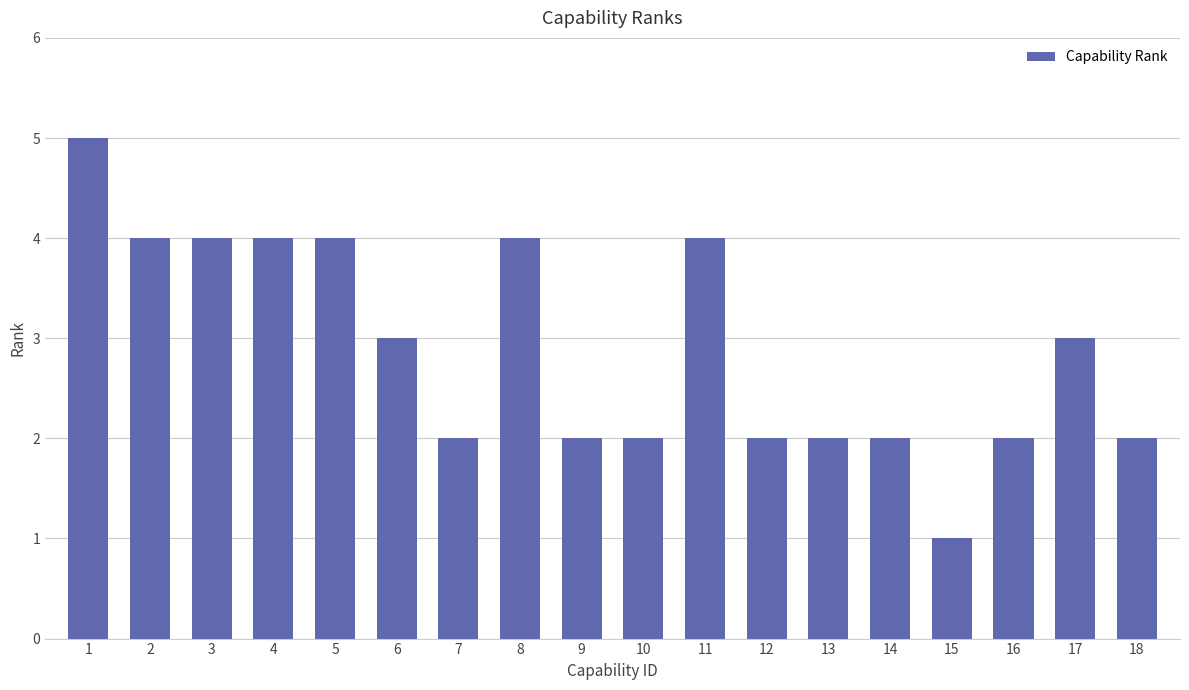

Reading left to right, list all the values displayed in this chart.

5	4	4	4	4	3	2	4	2	2	4	2	2	2	1	2	3	2